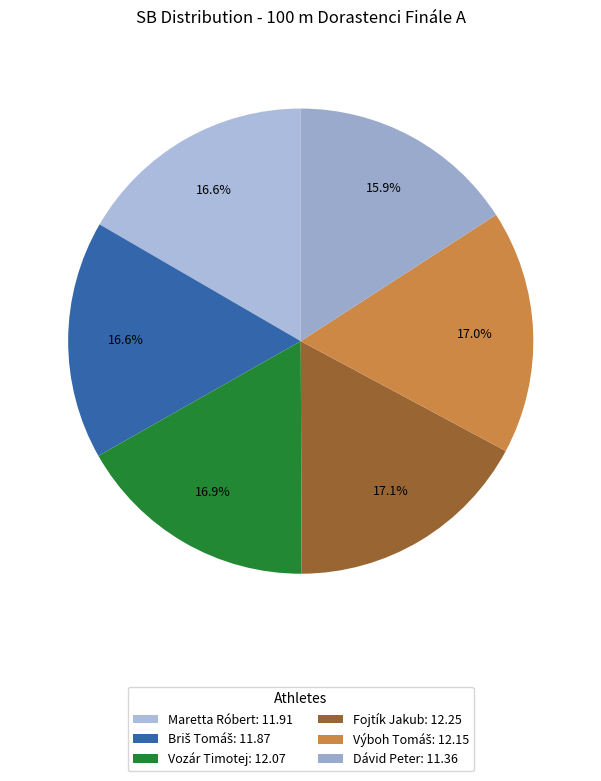

How many slices are in this pie chart?

6